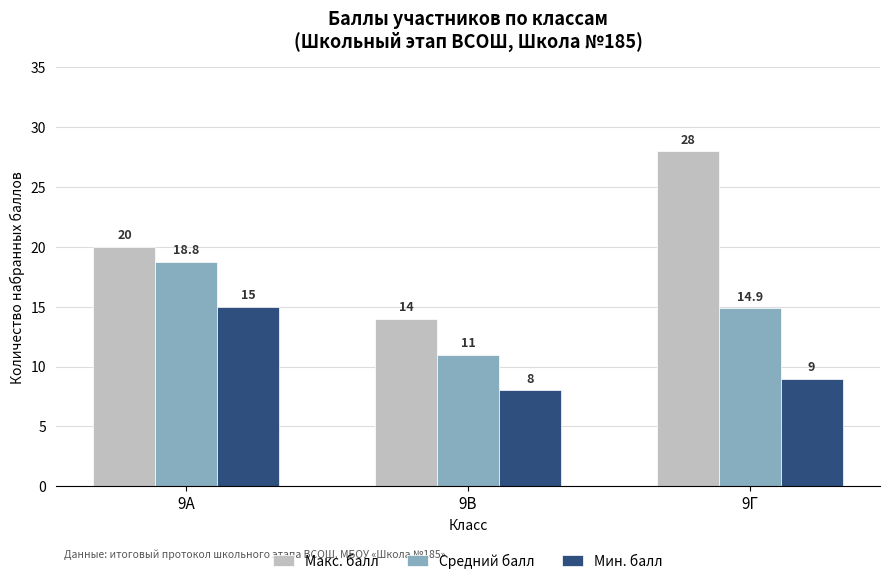

What are all the series names shown in the legend?

Макс. балл, Средний балл, Мин. балл